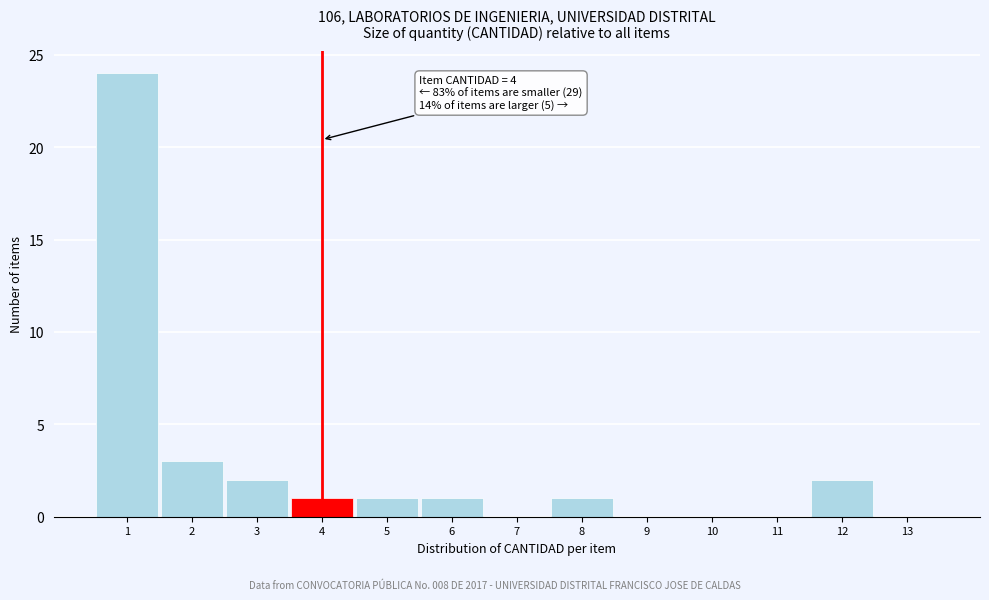

Over which range of the x-axis is the bar tallest?

0.5 to 1.5